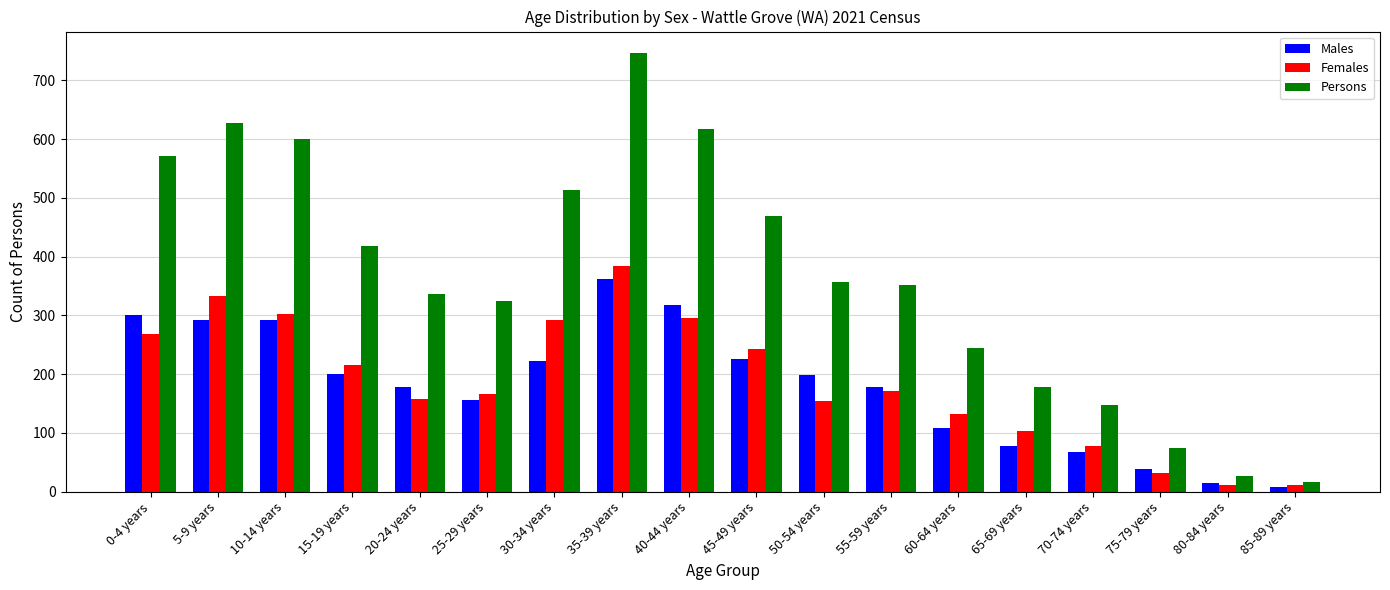

What is the label of the 11th bar from the left?

50-54 years